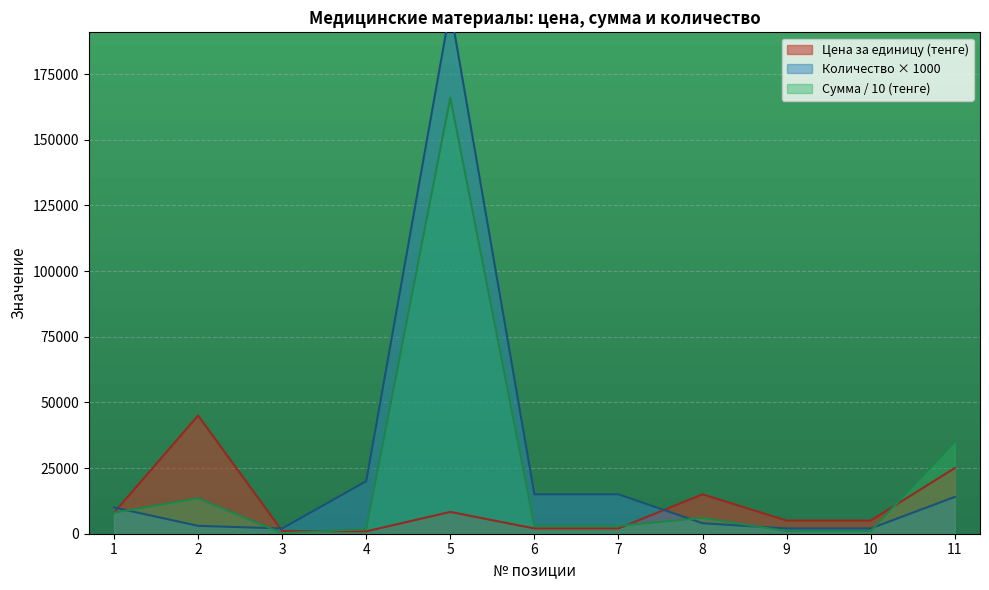

Which category has the highest value across all series?

5